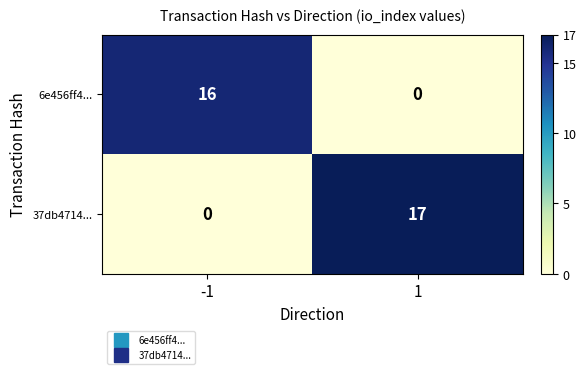

Reading left to right, list all the values displayed in this chart.

6e456ff4...: -1=16	1=0
37db4714...: -1=0	1=17